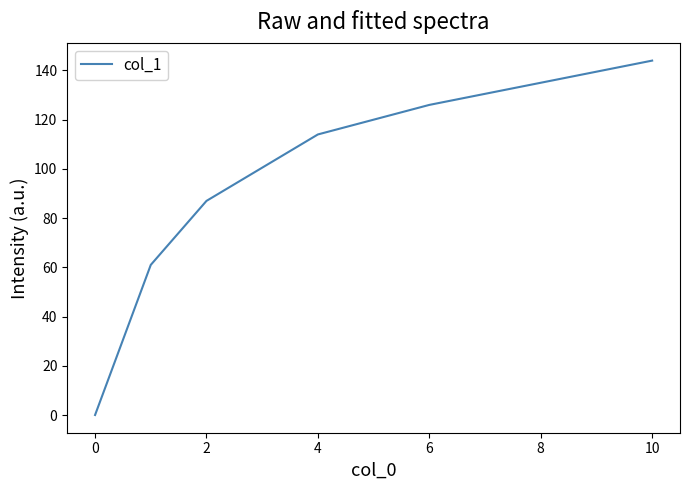

How many values are above zero?

6